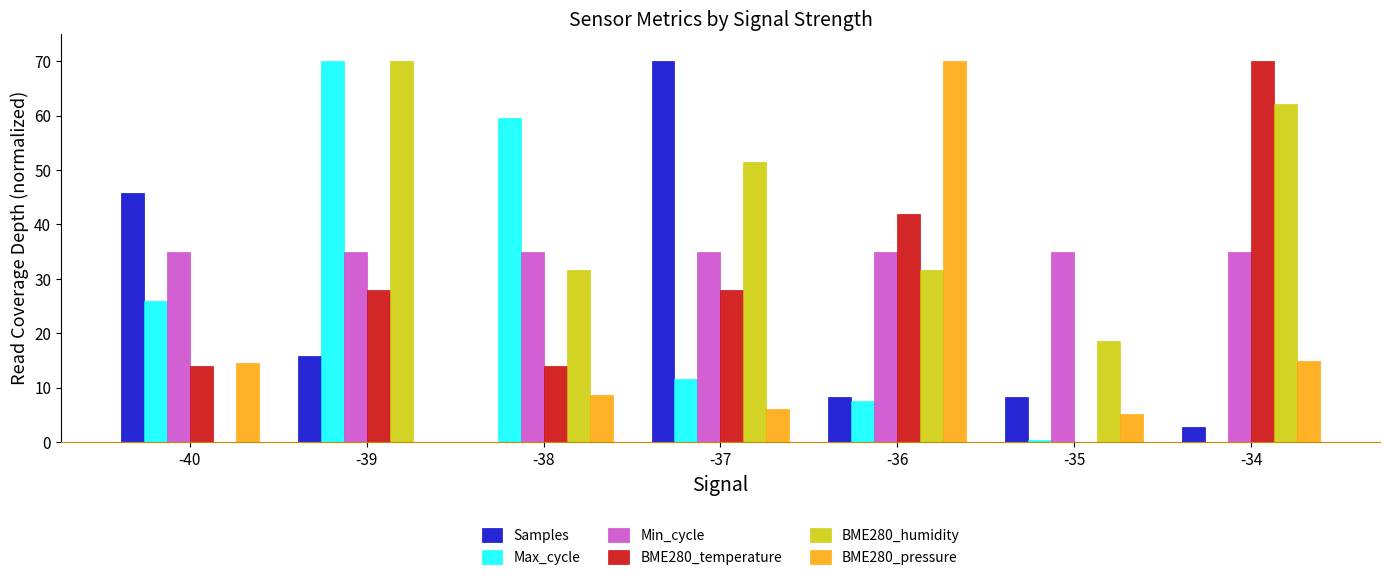

What is the average value of the BME280_temperature series?

28.0